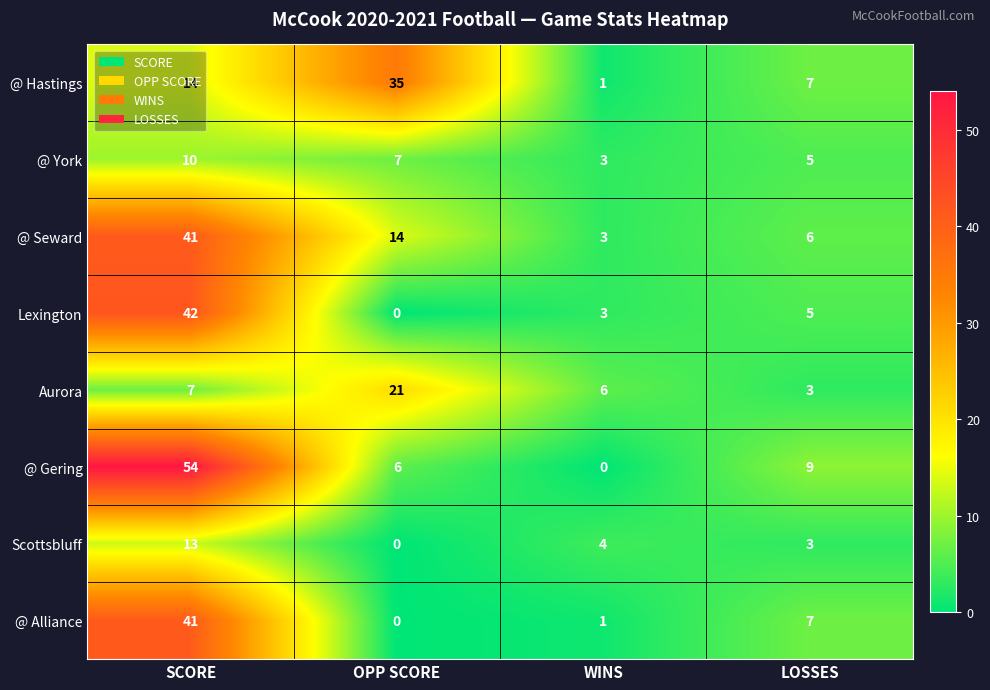

The value of @ Gering at OPP SCORE is 6. True or false?

True